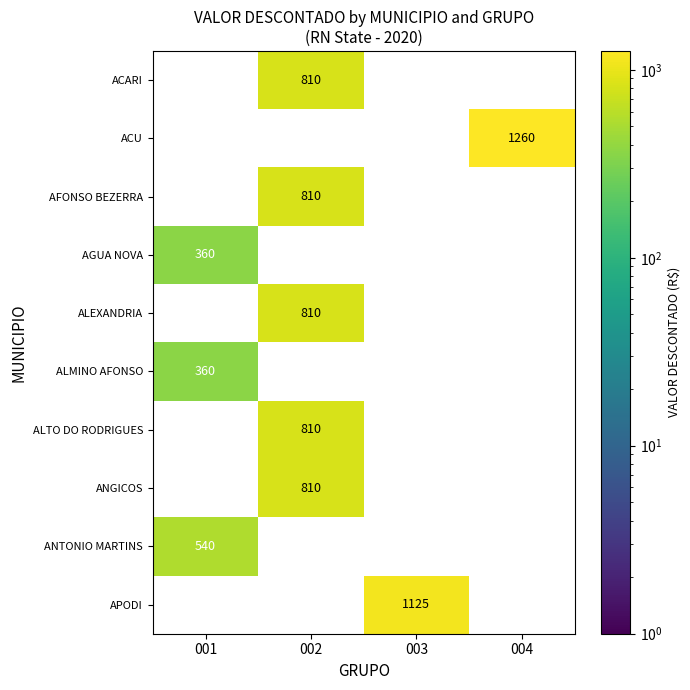

Which series changed the most between 001 and 004?

ACU